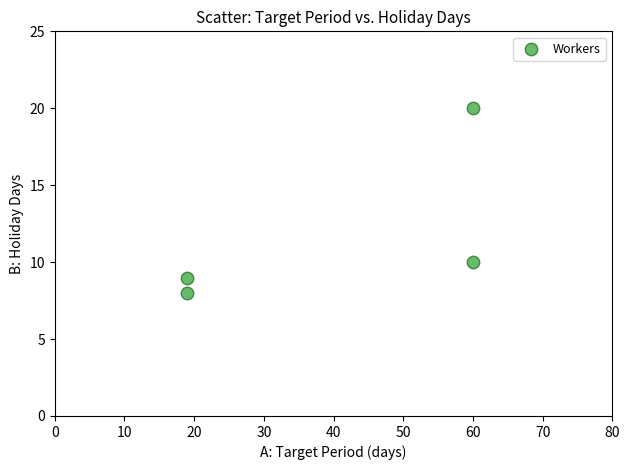

What is the average X value?

40